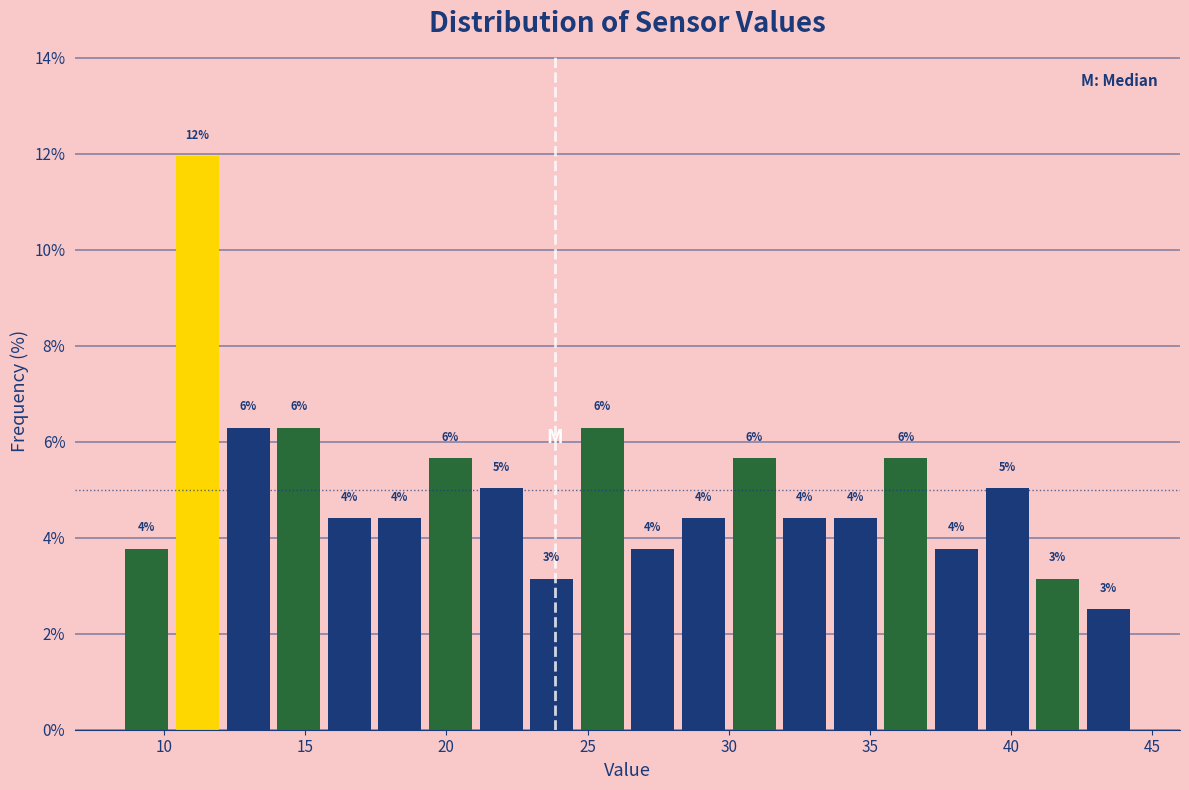

Read against the x-axis, roughly where is the centre of the tallest bar?

11.0